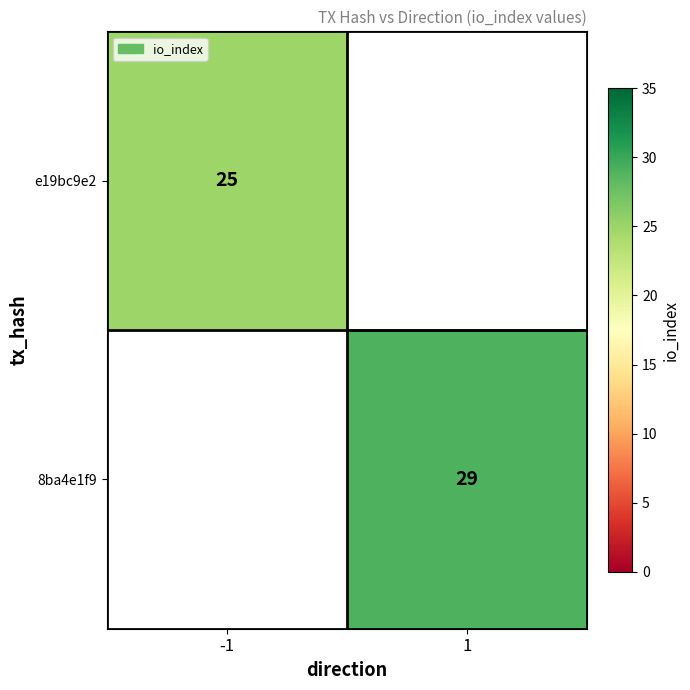

True or false: 8ba4e1f9 has a value of 29 at 1.

True